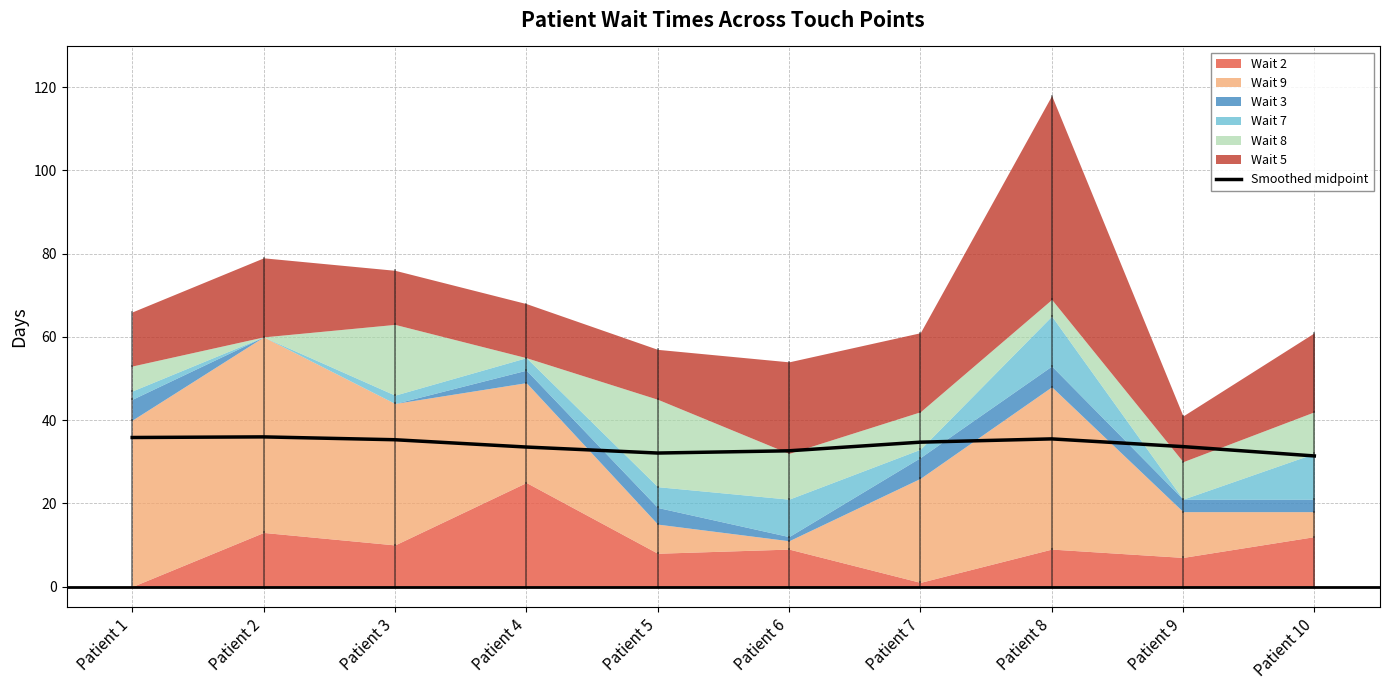

Does the chart have visible grid lines?

Yes